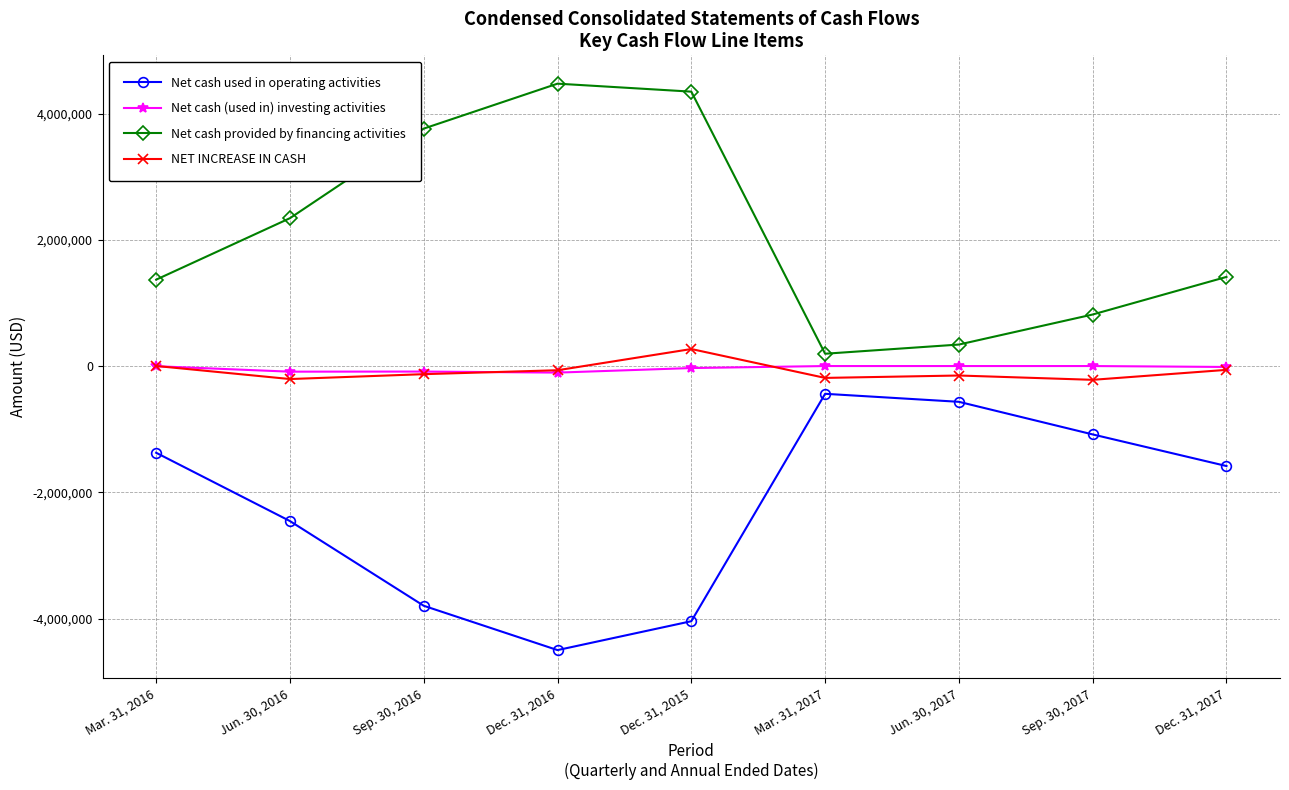

What is the difference between the NET INCREASE IN CASH values at Dec. 31, 2015 and Dec. 31, 2017?

330079